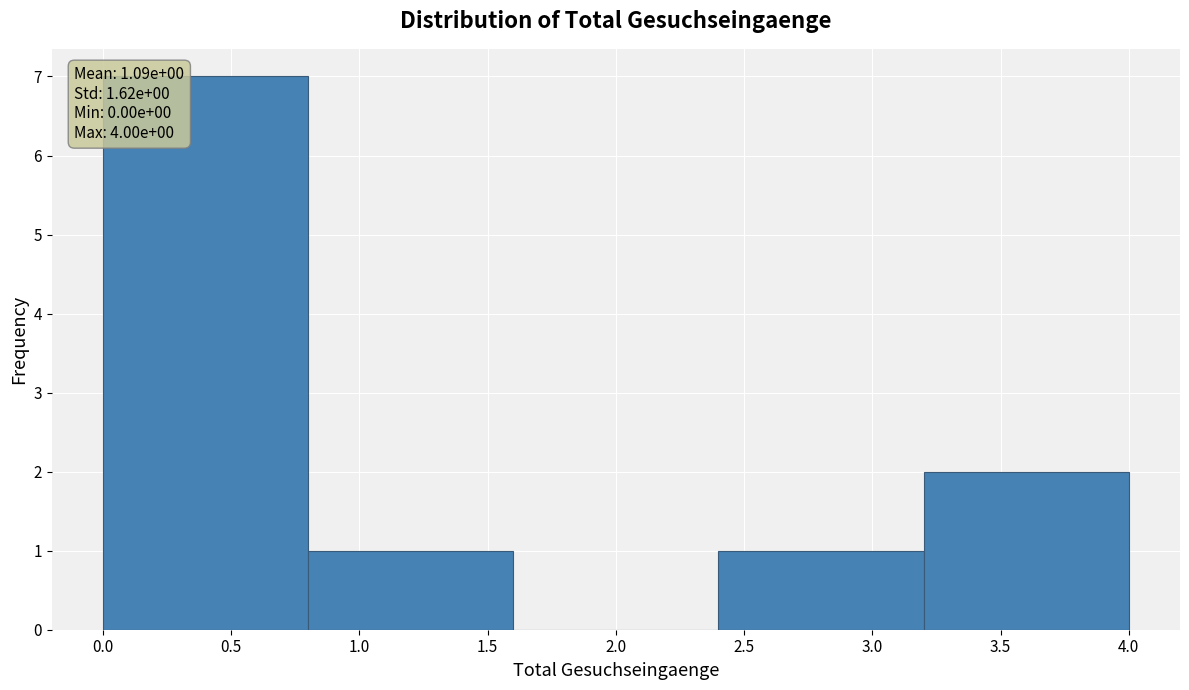

Which range on the x-axis has the tallest bar?

0.0 to 0.8